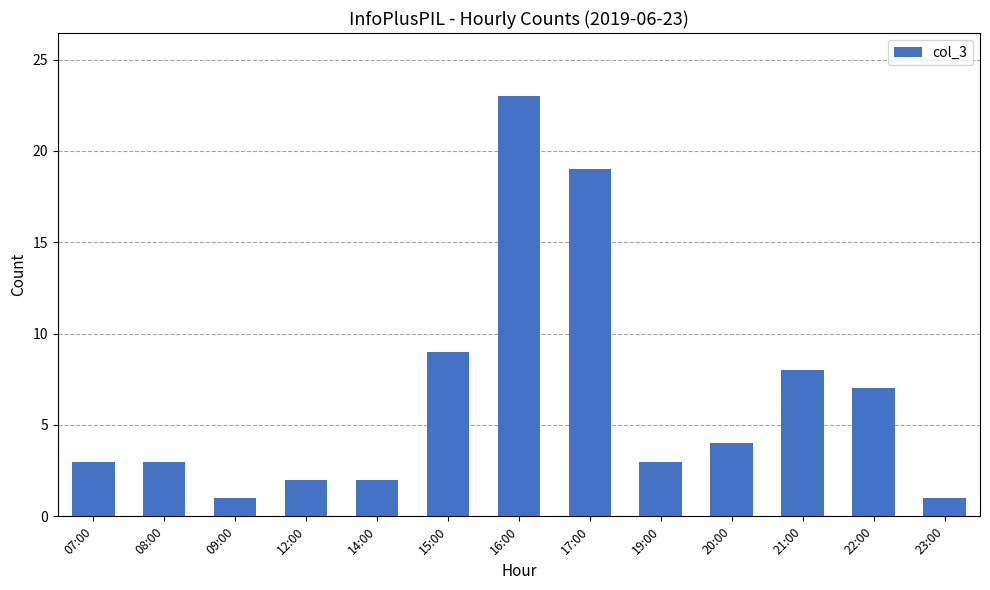

How many distinct data groups are displayed?

1